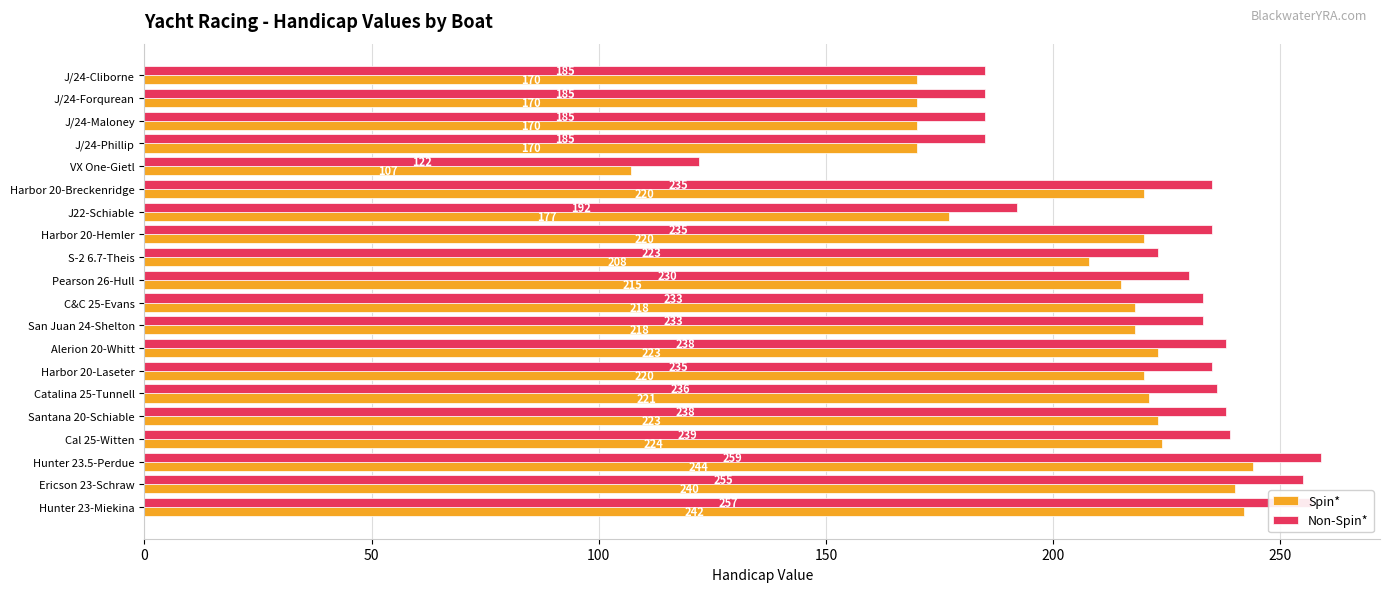

At which category is the sum across all series the highest?

Hunter 23.5-Perdue